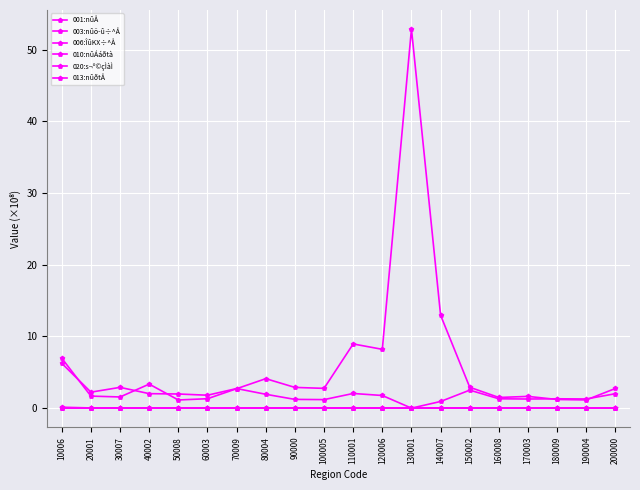

Which series has the largest total across all categories?

001:nûÅ